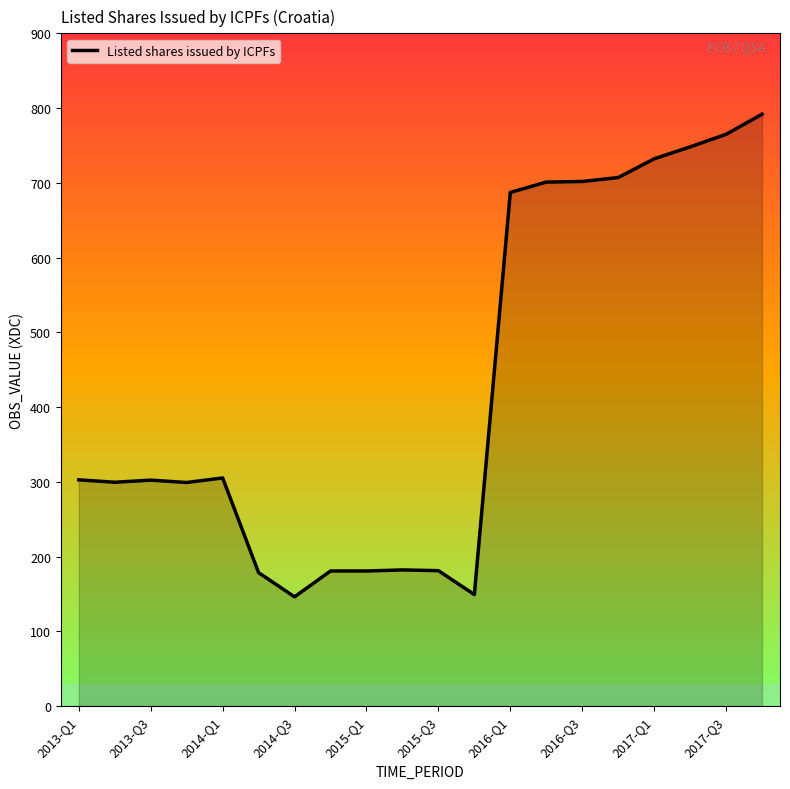

How many lines are shown in the chart?

1